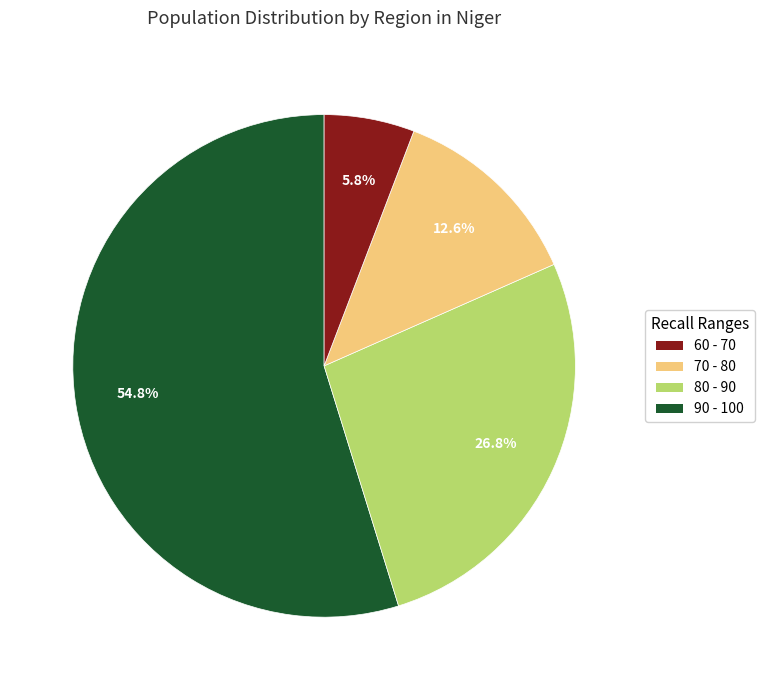

Is there a majority slice in this chart?

Yes